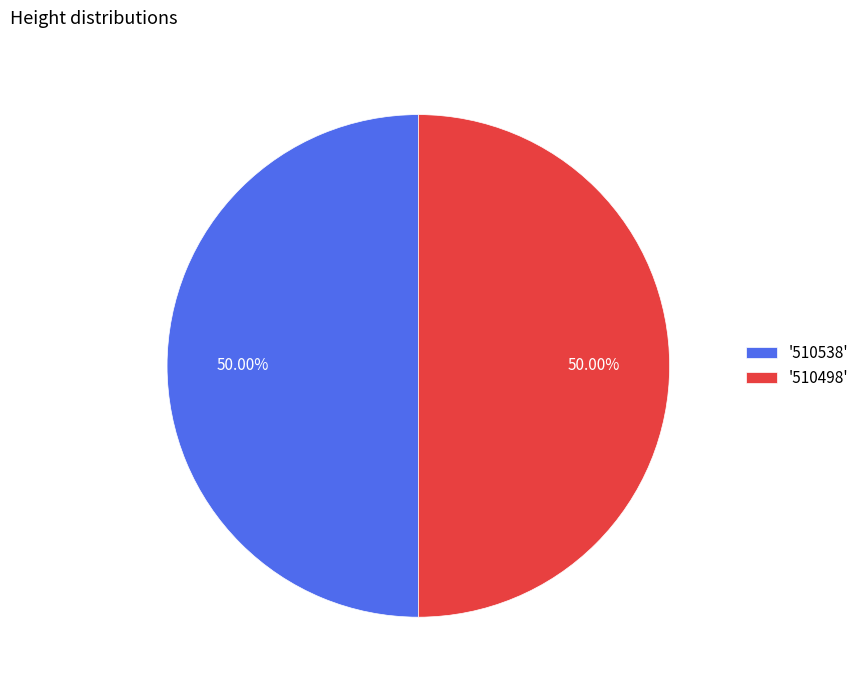

How many segments does this pie chart have?

2